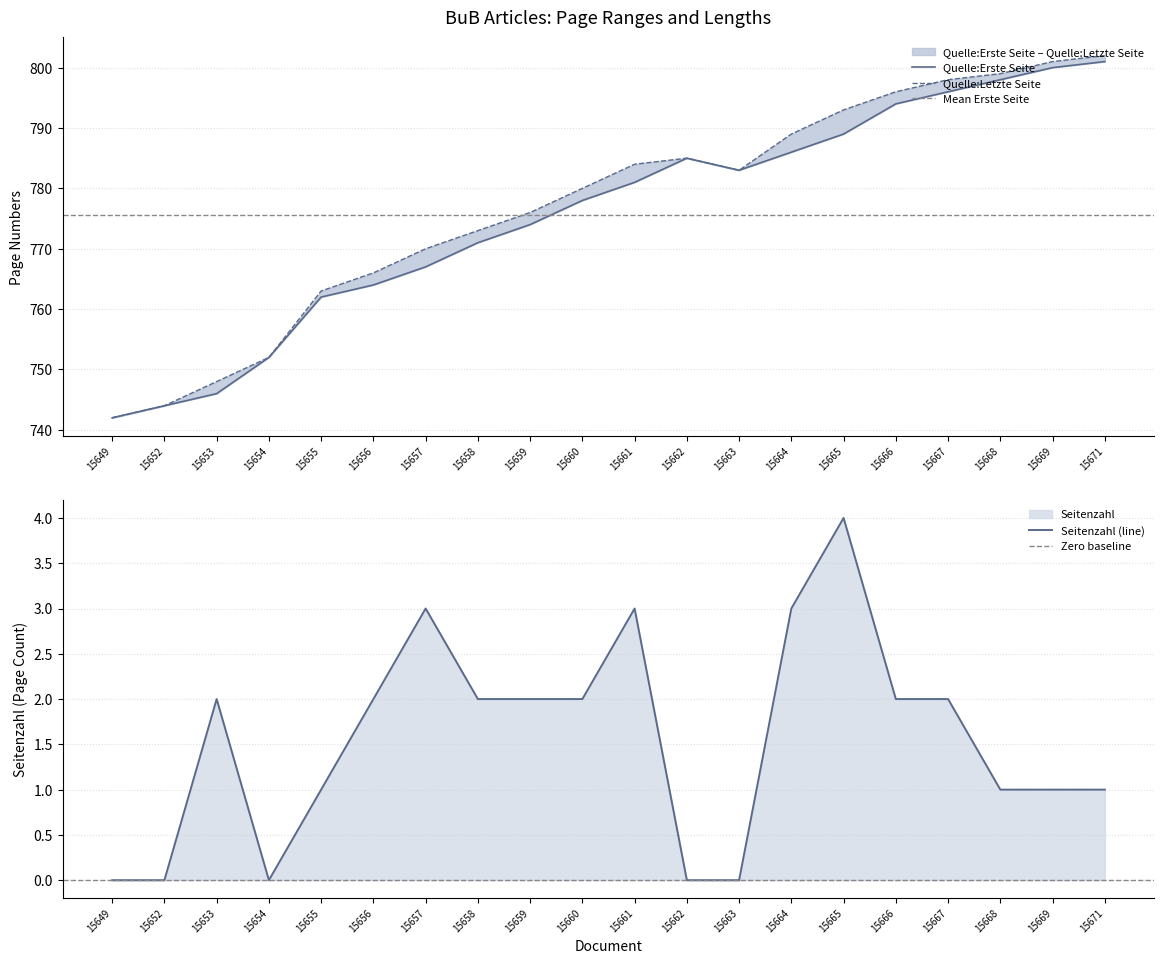

Is it true that Seitenzahl (line) equals 3 at 15665?

False